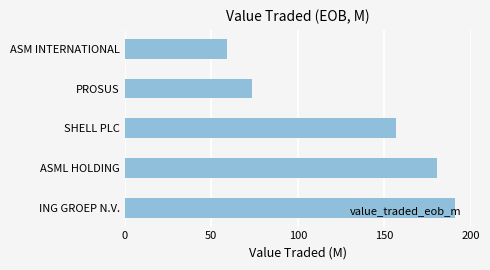

Rank the categories by value from lowest to highest.

ASM INTERNATIONAL, PROSUS, SHELL PLC, ASML HOLDING, ING GROEP N.V.